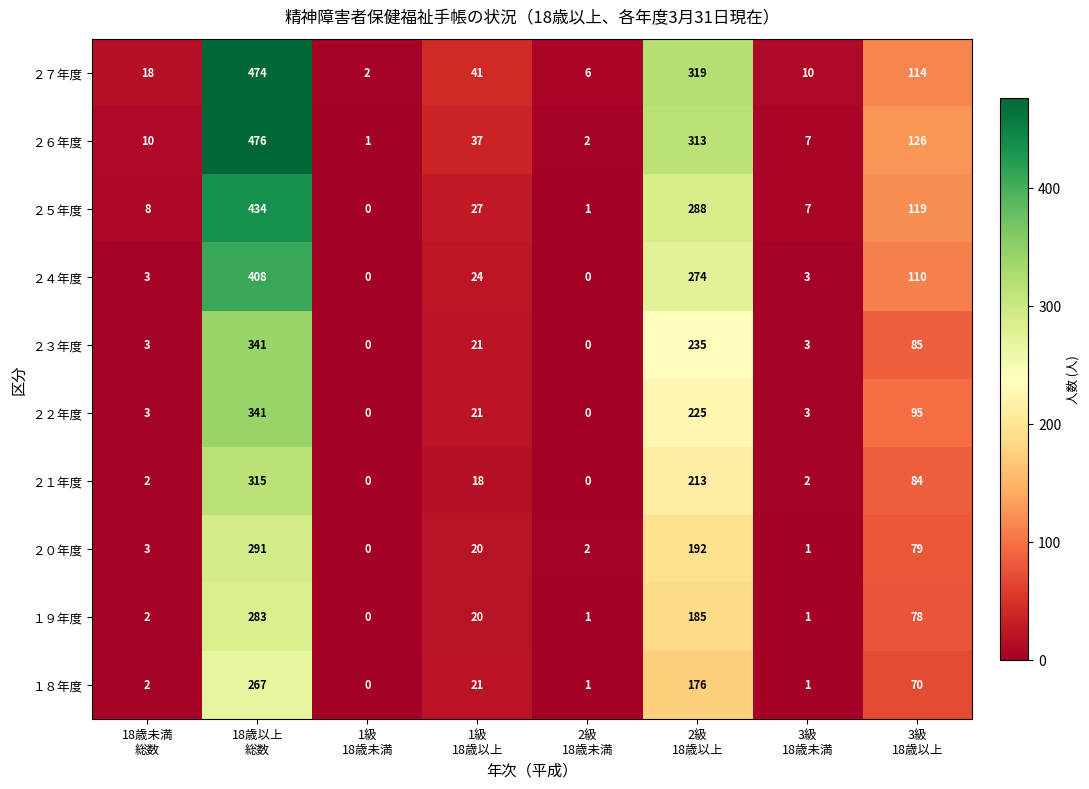

Which series has the largest range (max minus min)?

２６年度